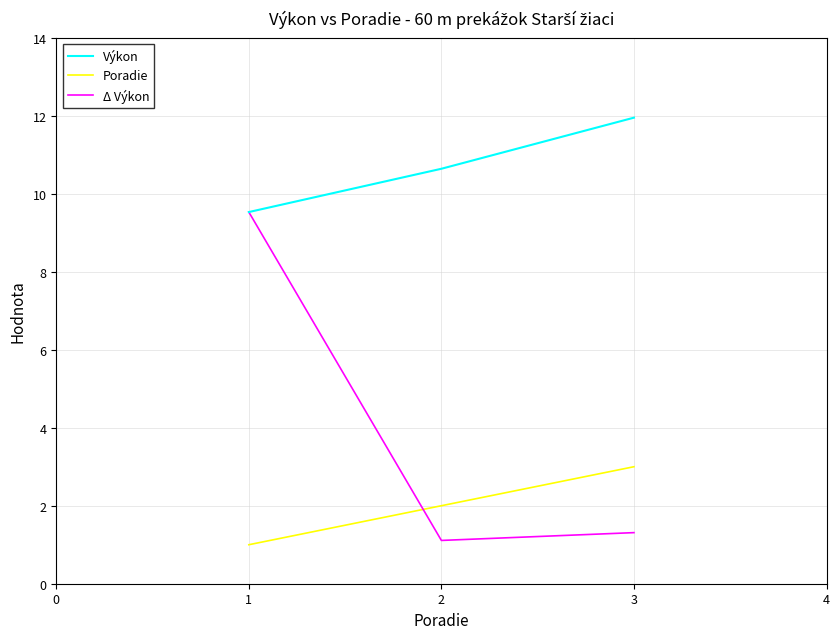

How many lines are shown in the chart?

3